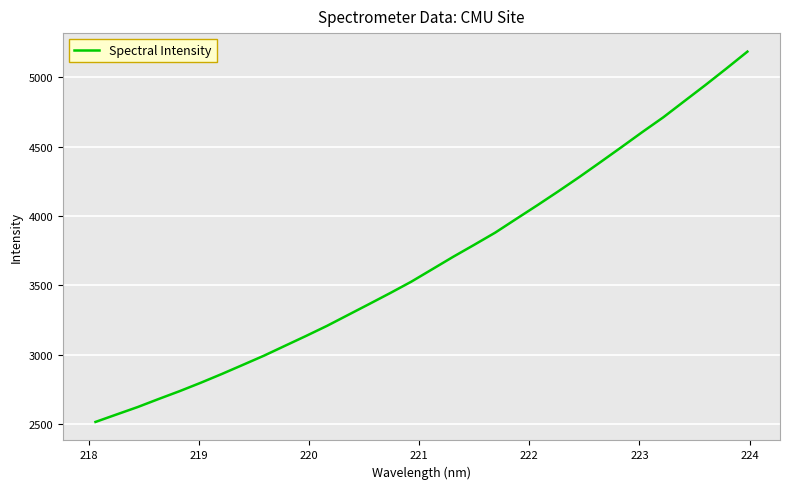

What is the greatest value displayed?

5184.0